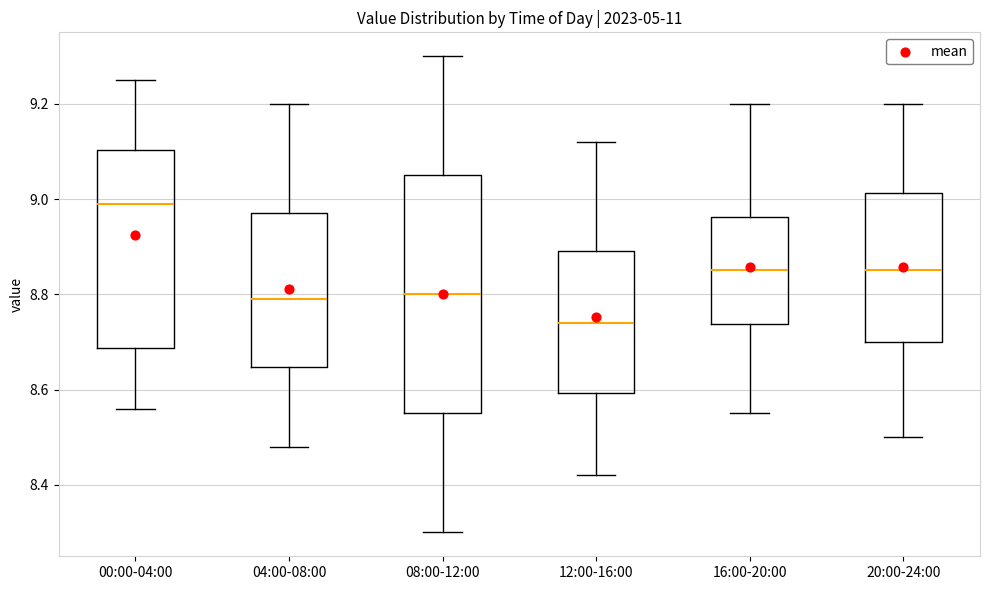

Reading left to right, read every box against the y-axis: the position of its median line, the range the box covers, and the ends of its whiskers. The values are not printed on the chart, so give them approximately, as read against the axis.

00:00-04:00: median 9.00, box 8.68 to 9.10, whiskers 8.56 to 9.26
04:00-08:00: median 8.80, box 8.64 to 8.98, whiskers 8.48 to 9.20
08:00-12:00: median 8.80, box 8.56 to 9.06, whiskers 8.30 to 9.30
12:00-16:00: median 8.74, box 8.60 to 8.90, whiskers 8.42 to 9.12
16:00-20:00: median 8.86, box 8.74 to 8.96, whiskers 8.56 to 9.20
20:00-24:00: median 8.86, box 8.70 to 9.02, whiskers 8.50 to 9.20